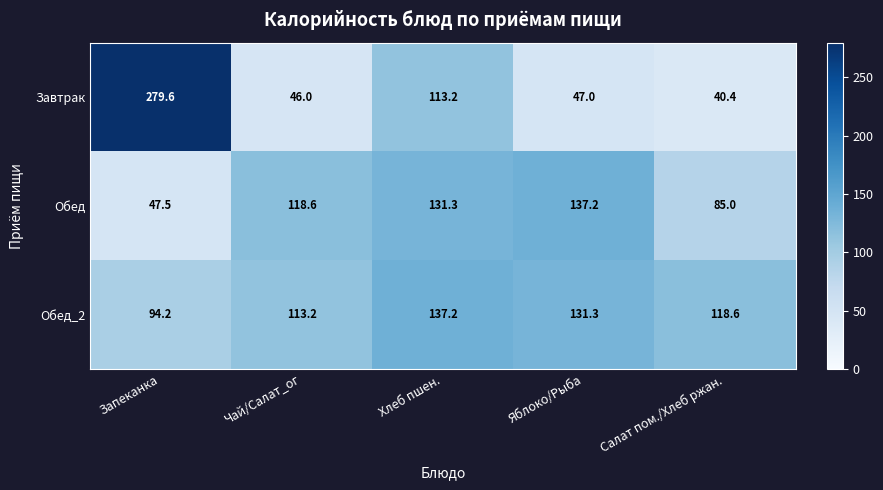

The Обед series shows 160.5 at Чай/Салат_ог. True or false?

False